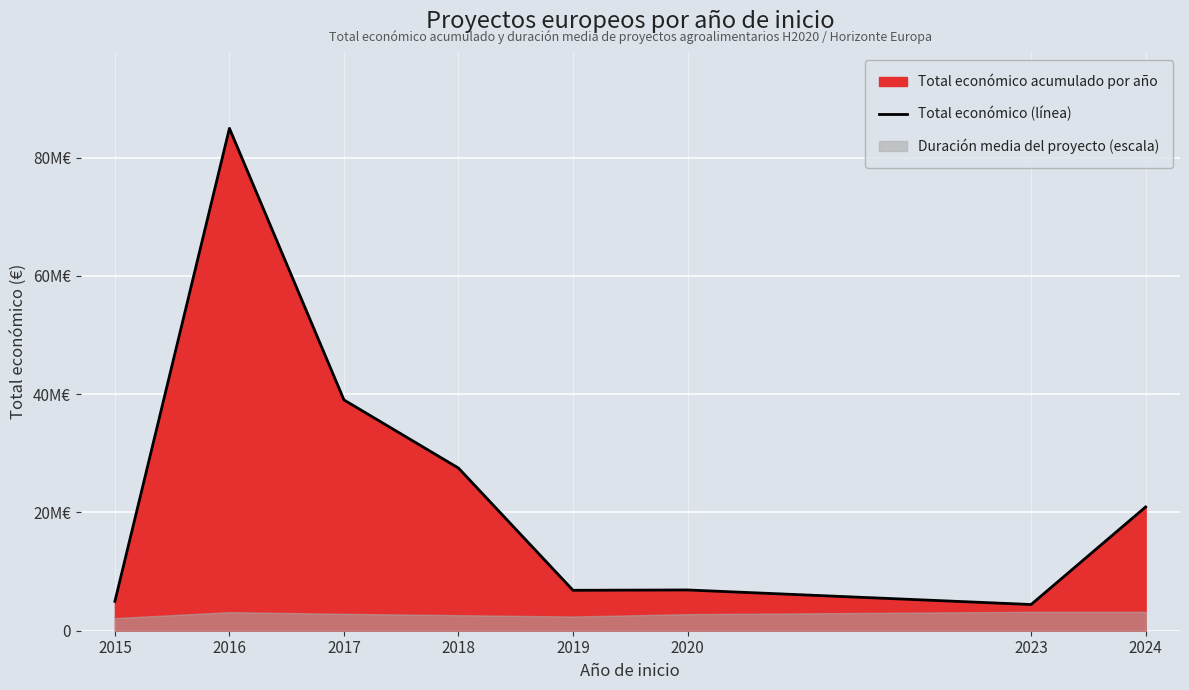

What is the difference between the values at 2018 and 2015?

22534103